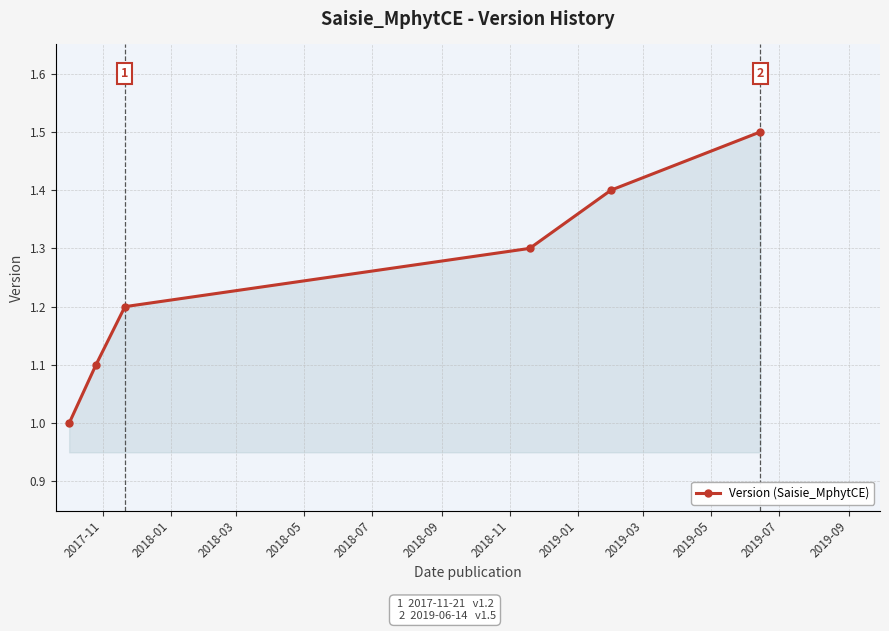

What is the sum of all values?

7.5